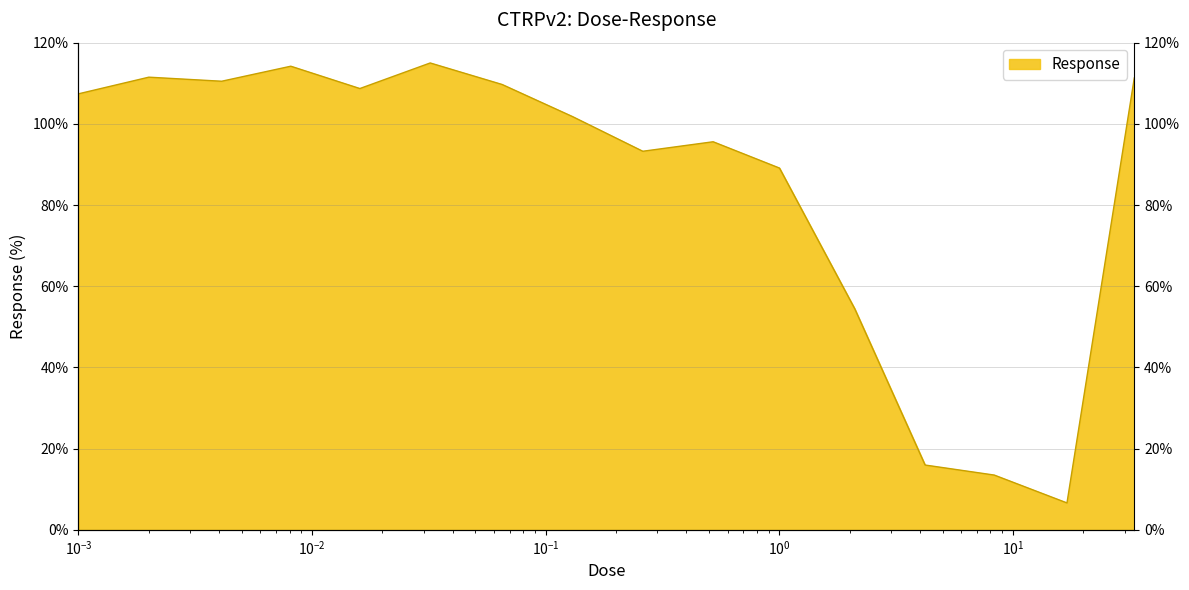

What is the label of the 15th point from the left?

17.0